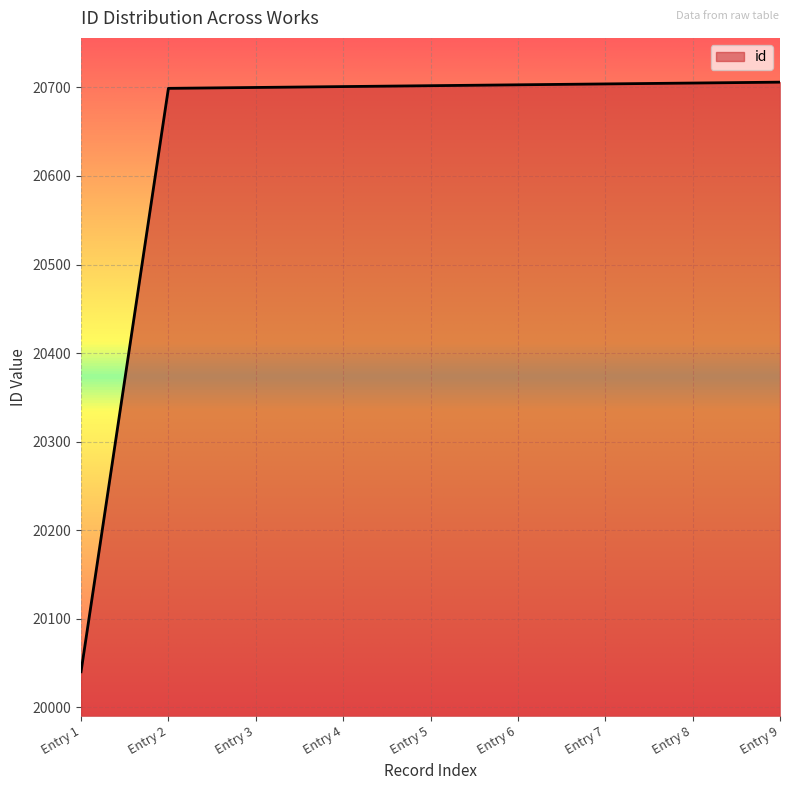

What is the difference between the second highest and second lowest values?

6